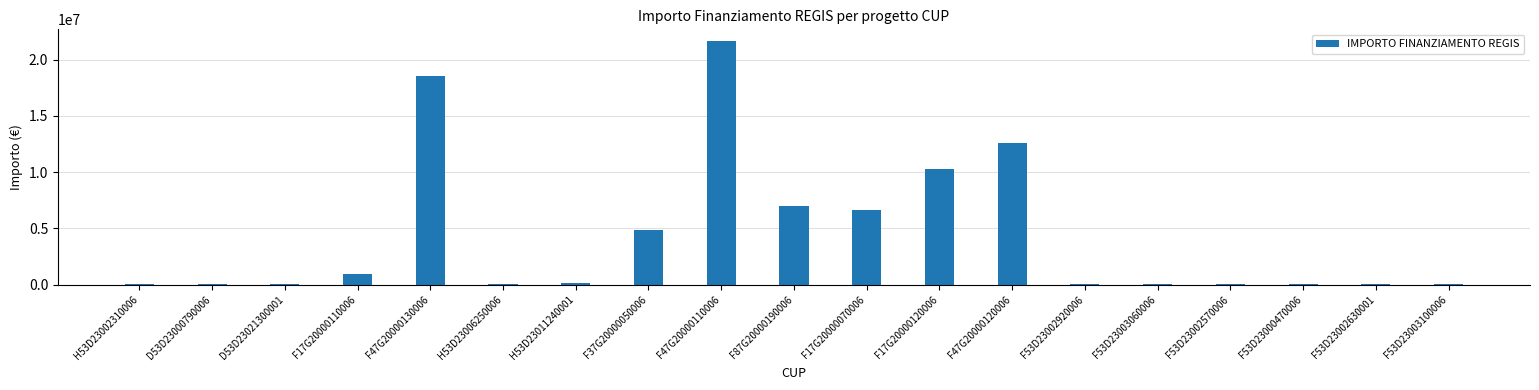

What is the greatest value displayed?

21615132.0